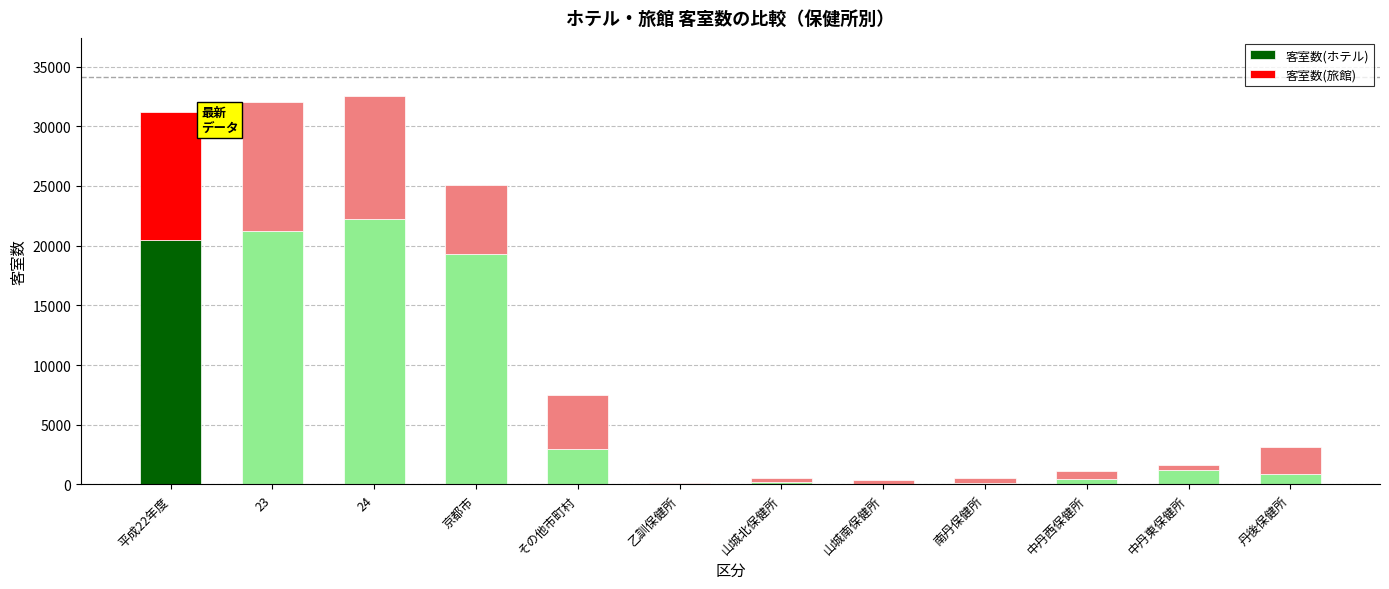

What is the difference between the 客室数(ホテル) values at 平成22年度 and 南丹保健所?

20298